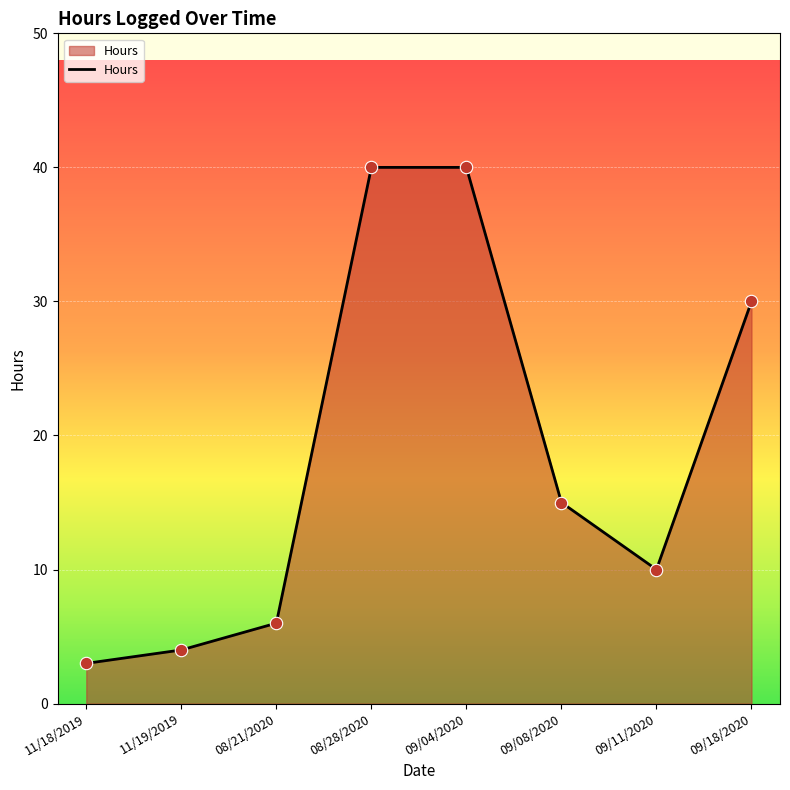

What is the change in value from 09/04/2020 to 09/08/2020?

-25